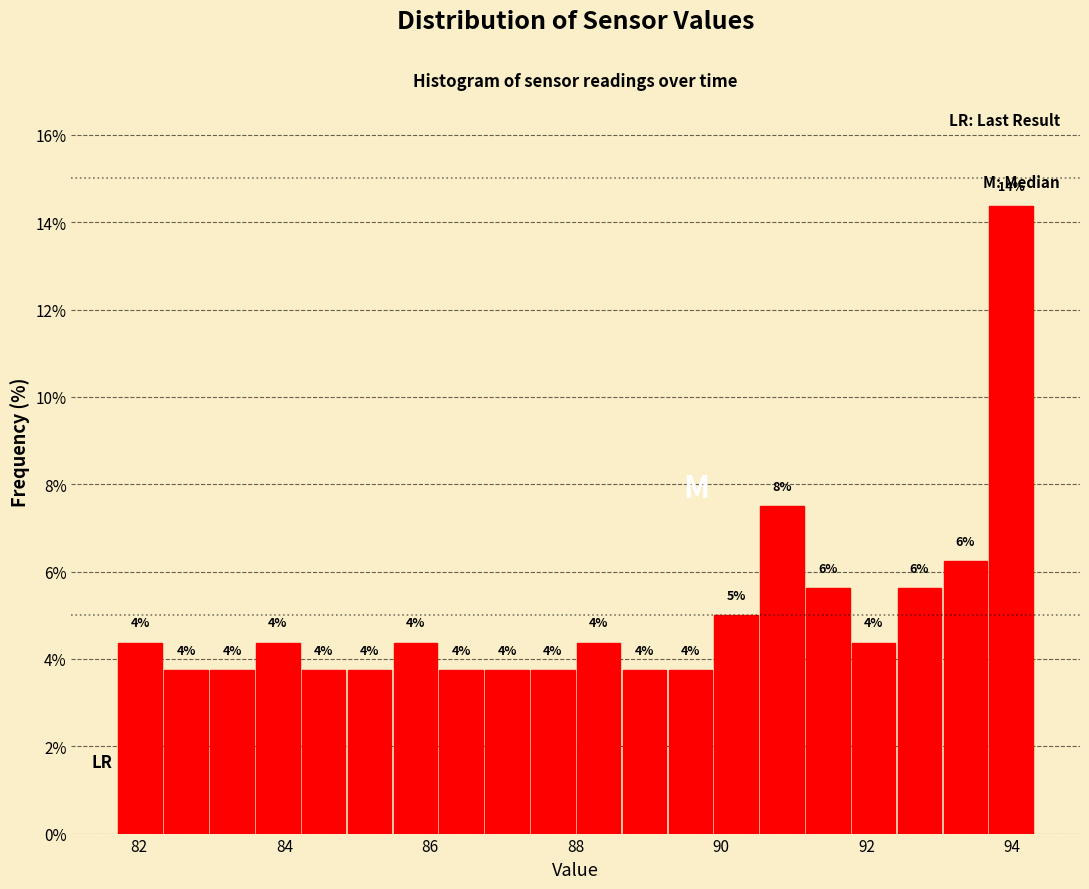

Around what value on the x-axis is the tallest bar? Give the approximate position of its centre, as read against the axis.

94.0